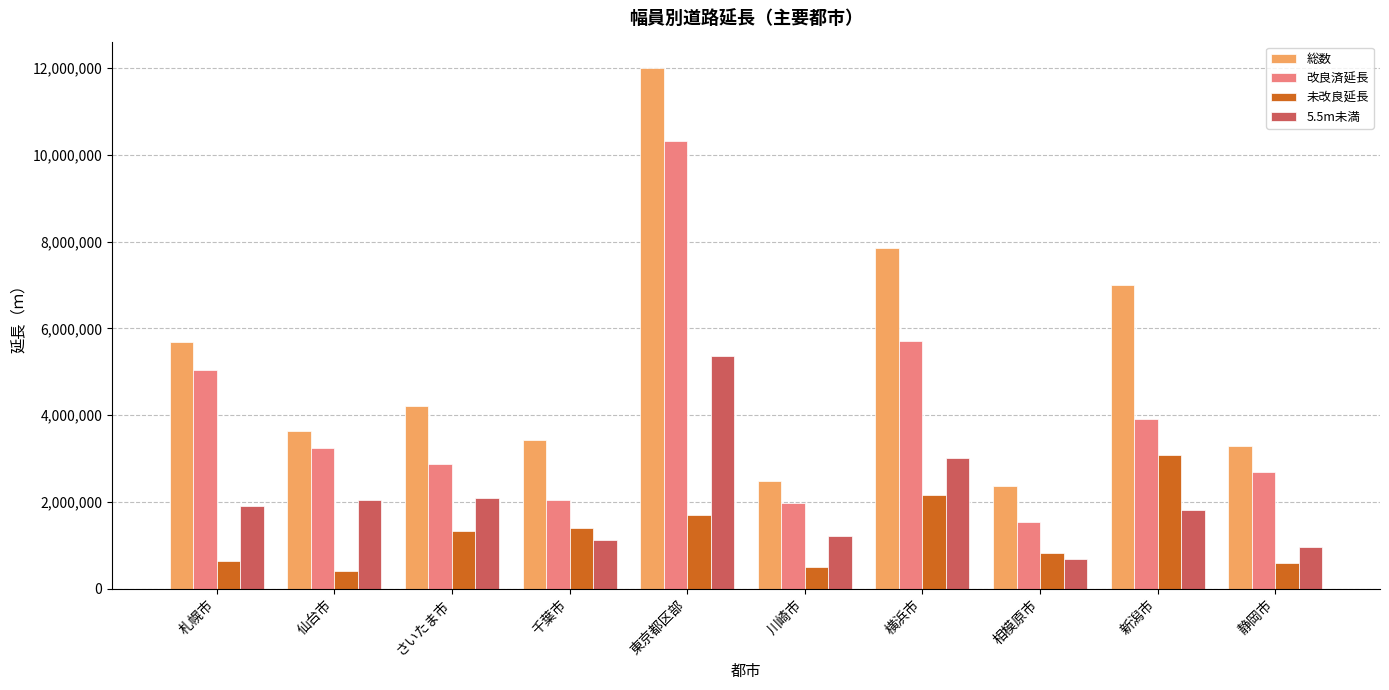

How many distinct data groups are displayed?

4